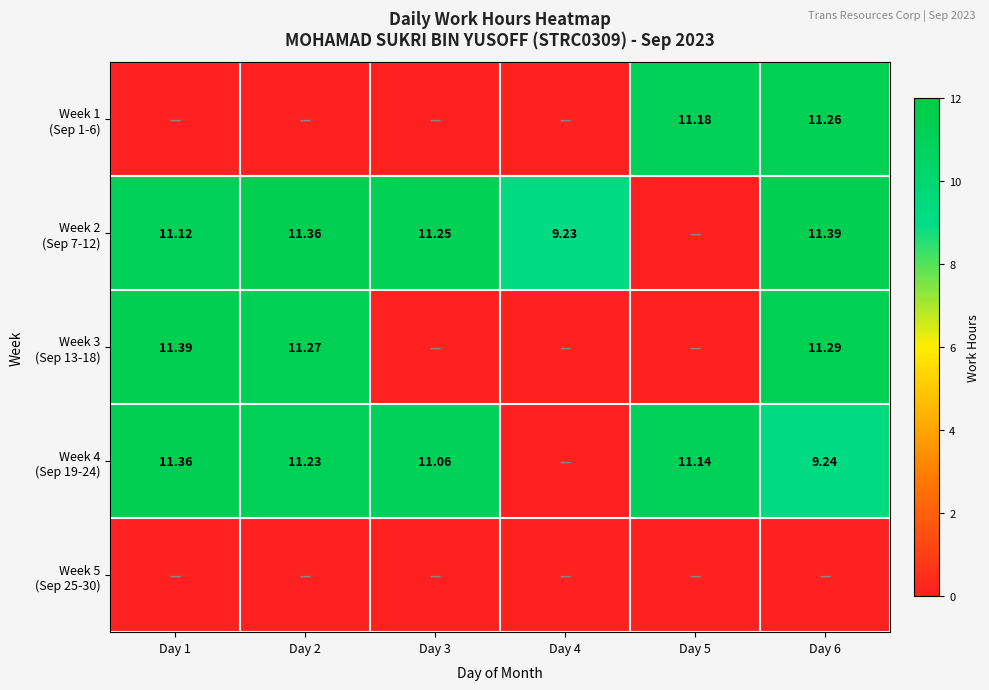

Which series has the largest range (max minus min)?

Week 2 (Sep 7-12)